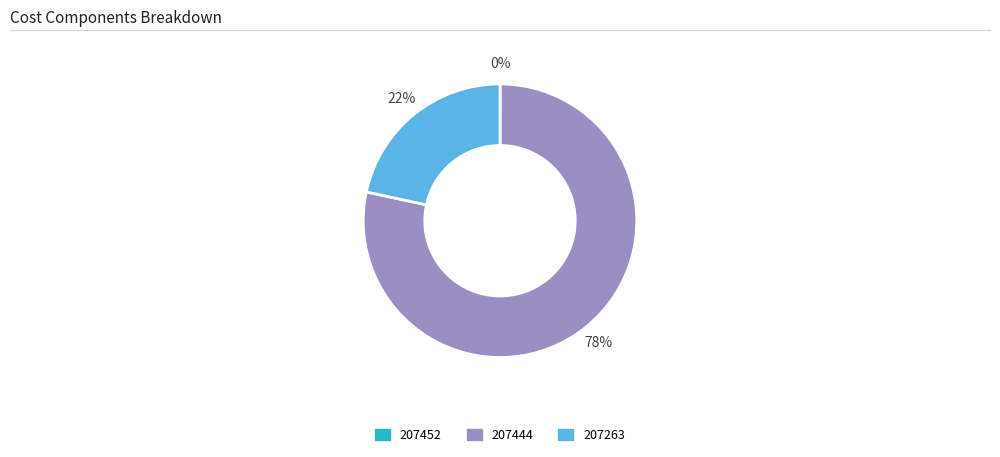

Does any single category account for the majority?

Yes